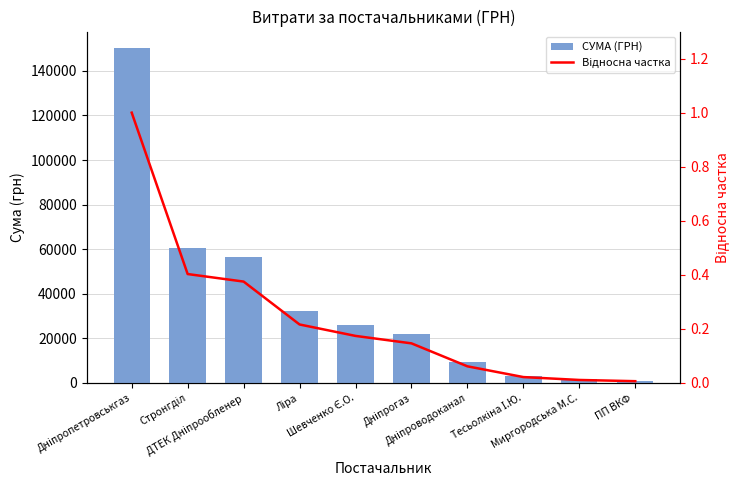

Are the bars grouped side by side (vs. stacked)?

Yes